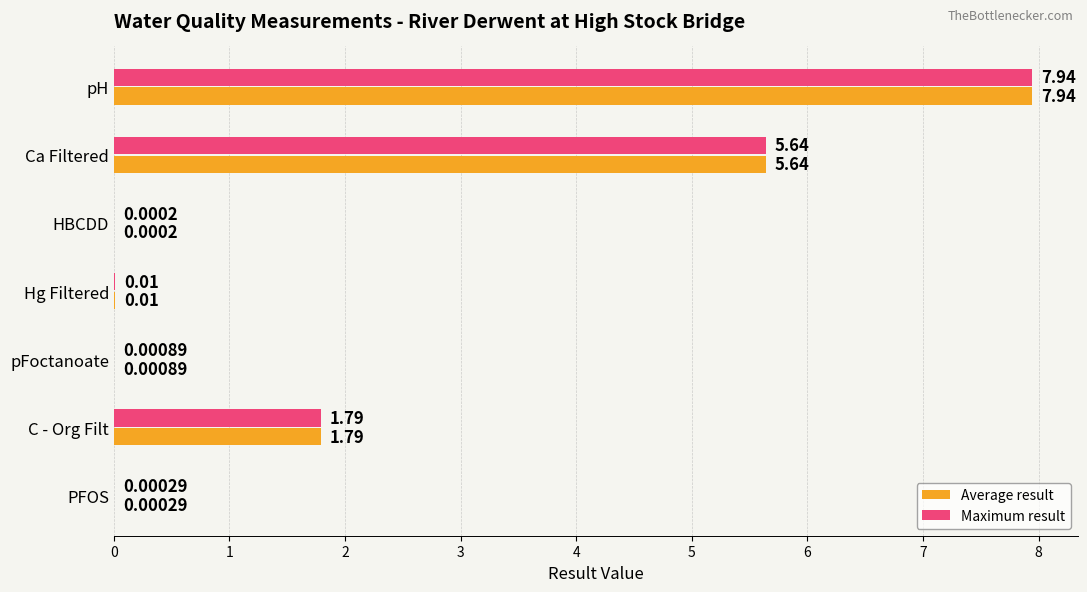

At which category does the chart reach its peak across all series?

pH